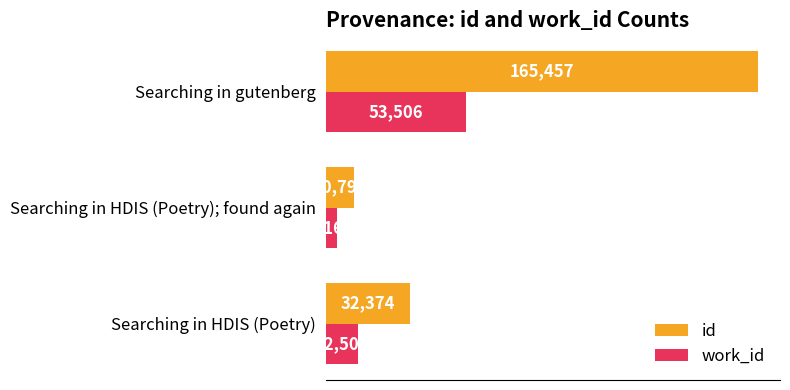

Count the id values in the range 10797 to 165457.

3